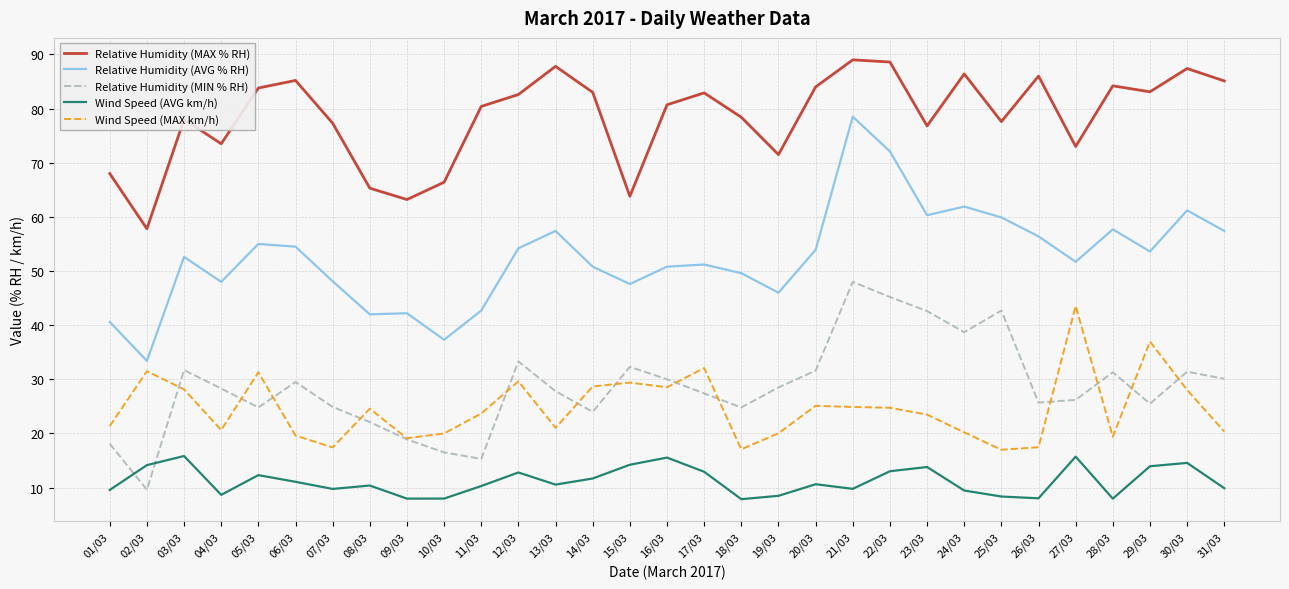

Is the value of Relative Humidity (MAX % RH) at 18/03 greater than the value of Relative Humidity (AVG % RH) at 01/03?

Yes